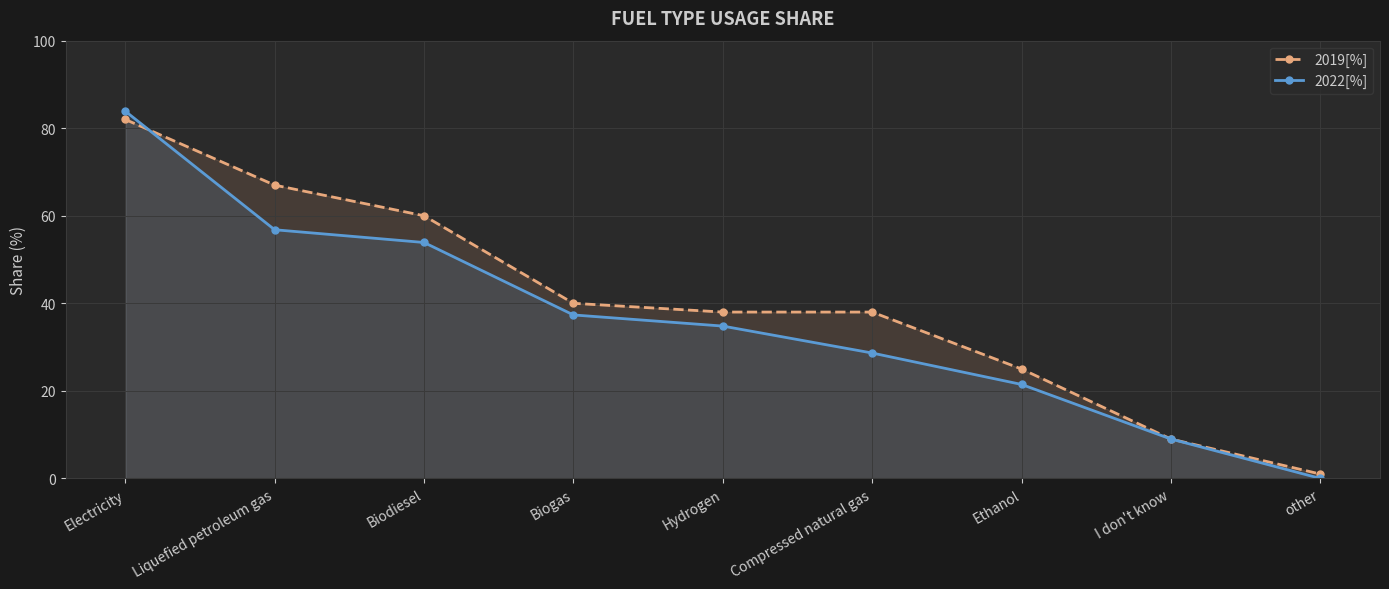

Rank the series by their maximum value, from highest to lowest.

2022[%], 2019[%]